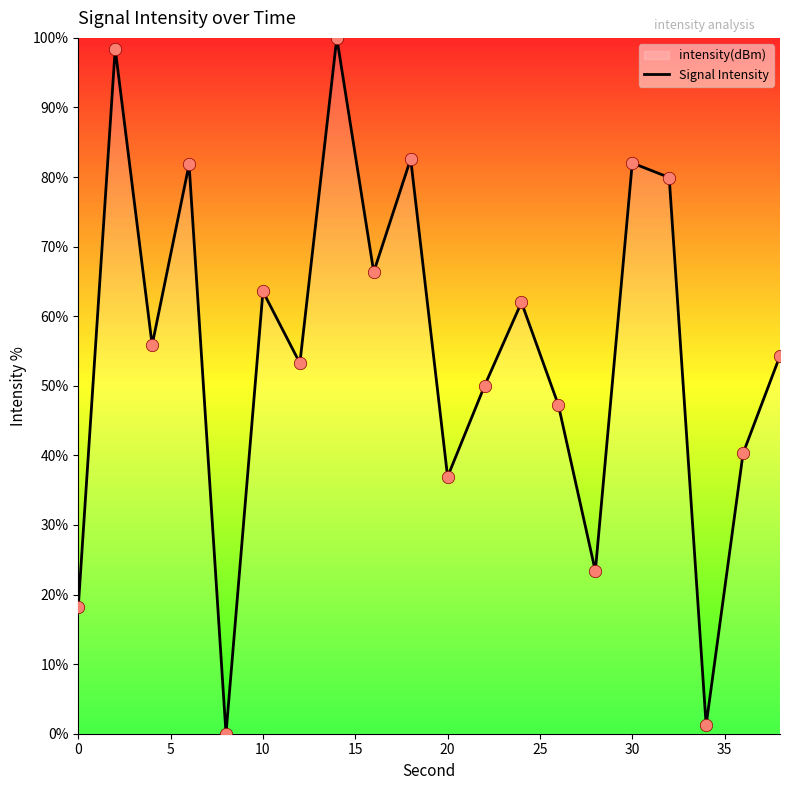

What is the difference between the maximum and minimum values?

100.0